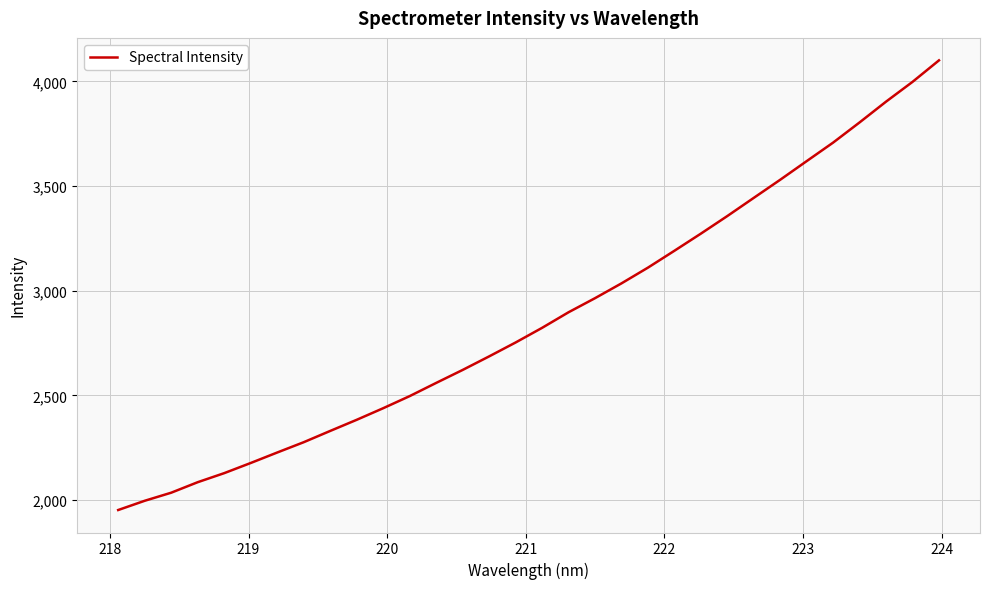

What is the difference between the maximum and minimum values?

2148.2